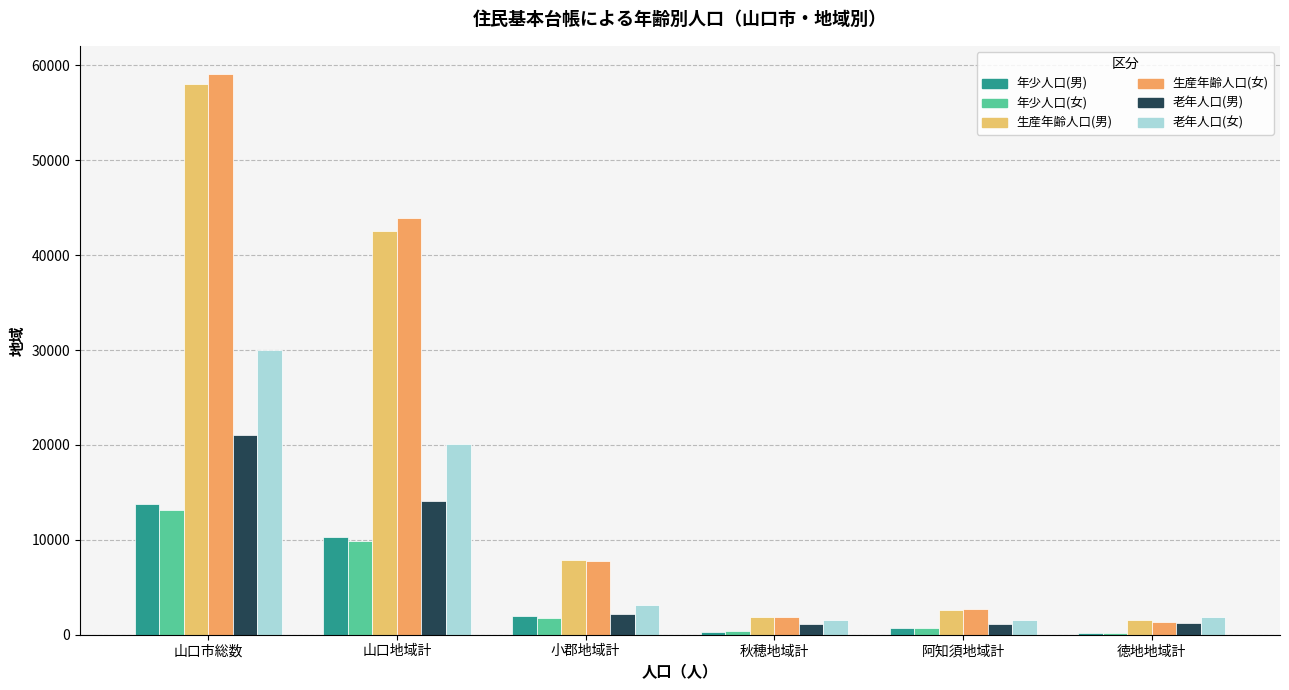

Reading right to left, extract all data points from this chart.

年少人口(男): 徳地地域計=226	阿知須地域計=735	秋穂地域計=326	小郡地域計=1955	山口地域計=10295	山口市総数=13763
年少人口(女): 徳地地域計=196	阿知須地域計=728	秋穂地域計=351	小郡地域計=1790	山口地域計=9839	山口市総数=13131
生産年齢人口(男): 徳地地域計=1534	阿知須地域計=2634	秋穂地域計=1906	小郡地域計=7863	山口地域計=42567	山口市総数=58089
生産年齢人口(女): 徳地地域計=1380	阿知須地域計=2701	秋穂地域計=1872	小郡地域計=7757	山口地域計=43876	山口市総数=59112
老年人口(男): 徳地地域計=1234	阿知須地域計=1078	秋穂地域計=1106	小郡地域計=2222	山口地域計=14143	山口市総数=21009
老年人口(女): 徳地地域計=1911	阿知須地域計=1592	秋穂地域計=1540	小郡地域計=3094	山口地域計=20127	山口市総数=30003